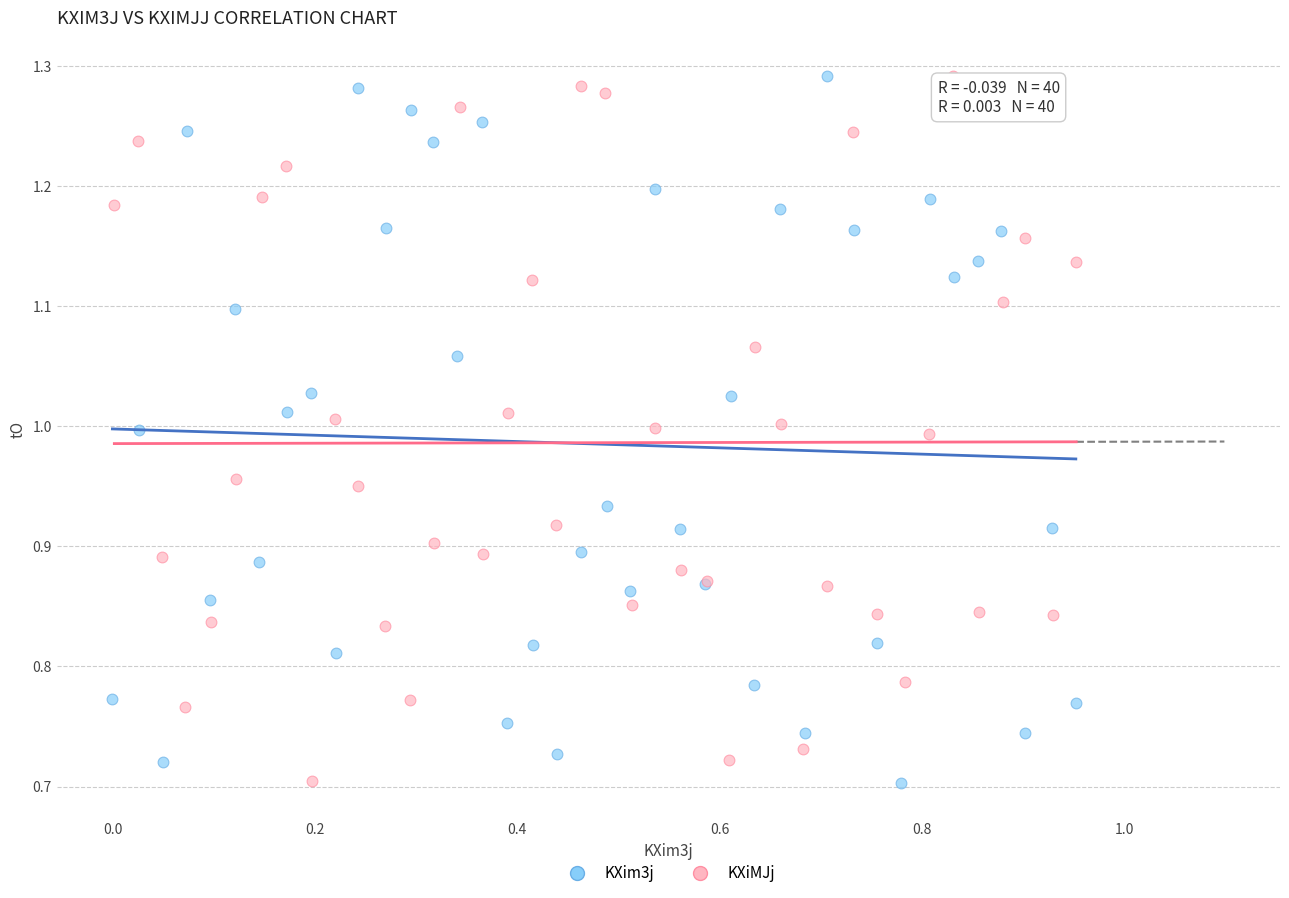

What are all the series names shown in the legend?

KXim3j, KXiMJj